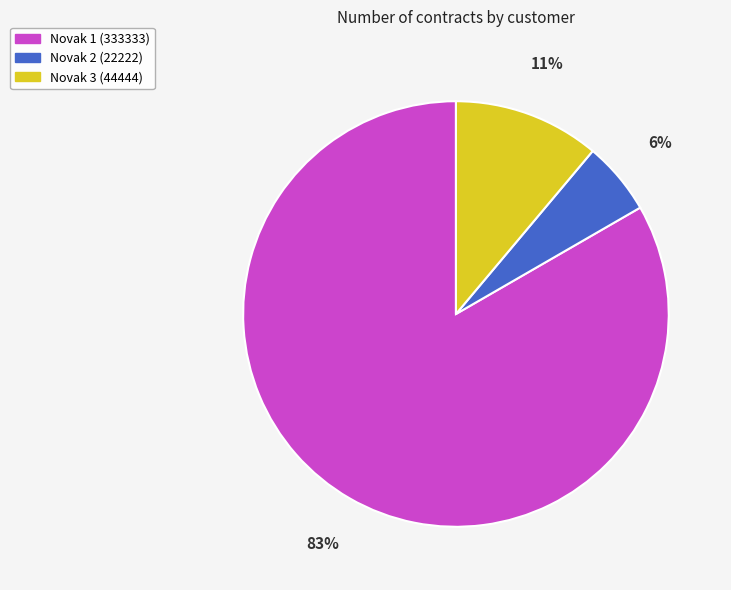

To the nearest percent, what is the average slice percentage?

33%